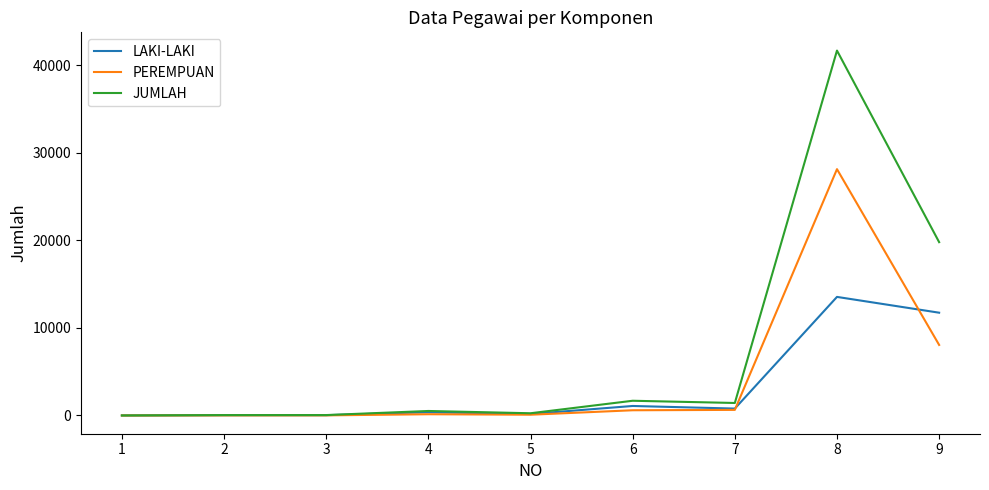

Which series has the largest range (max minus min)?

JUMLAH